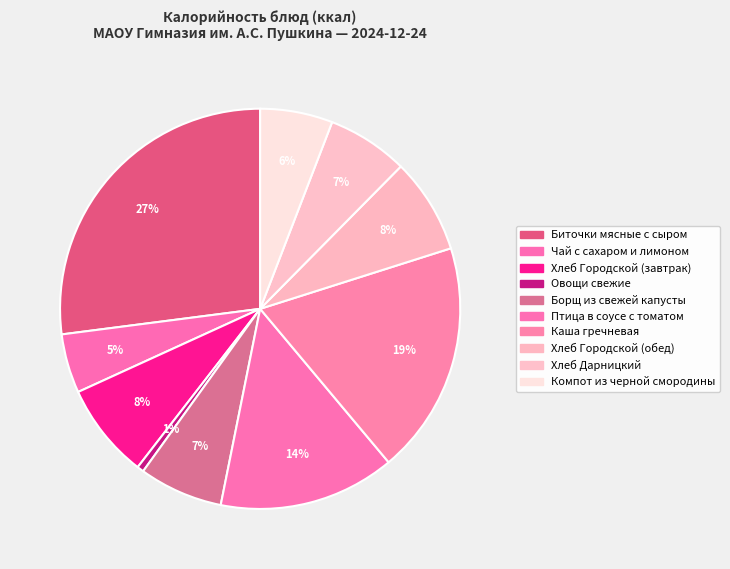

To the nearest percent, what is the combined percentage of Борщ из свежей капусты and Овощи свежие?

7%